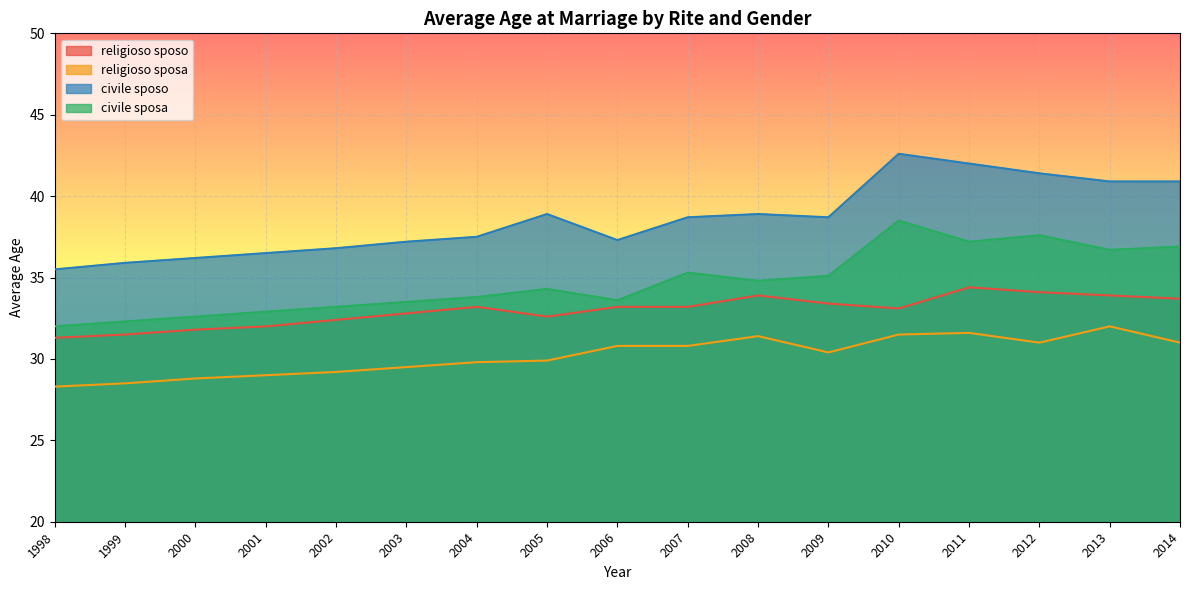

What is the sum of the religioso_sposa values at 2009 and 2010?

61.9